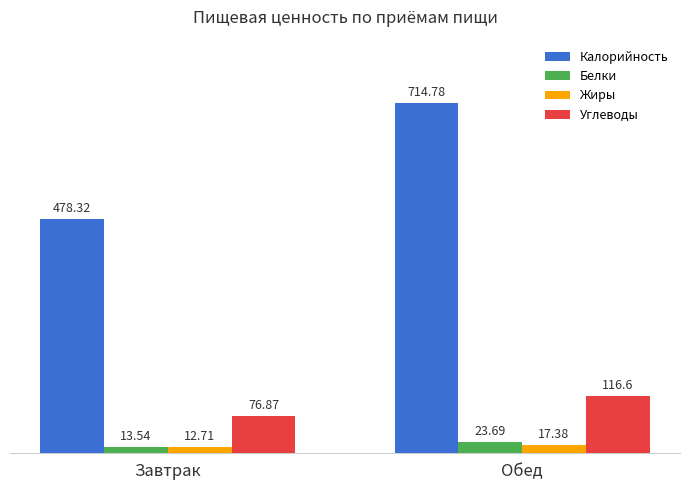

What is the sum of all Углеводы values?

193.5